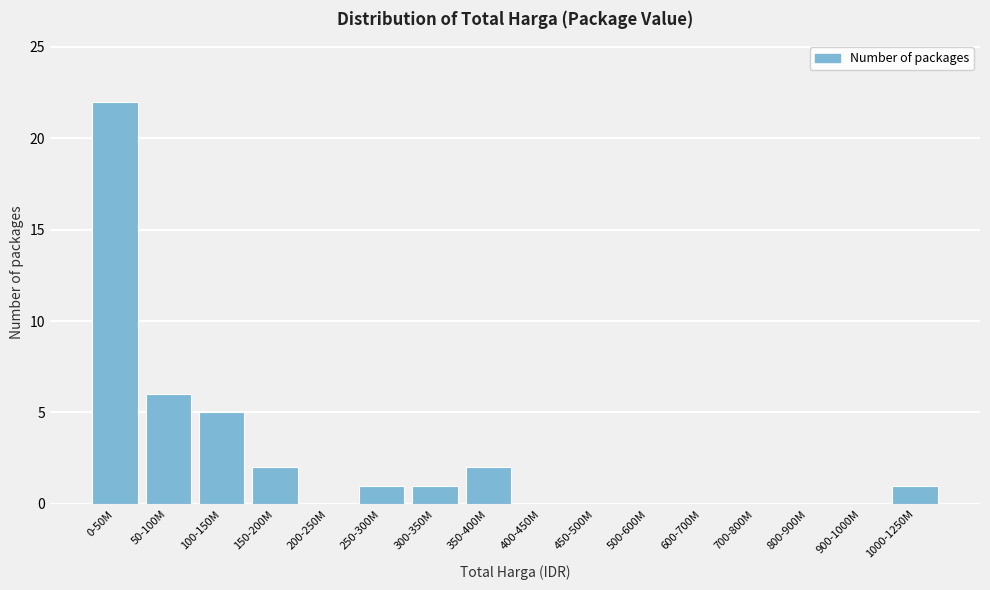

Reading left to right, what are all the values shown in this chart?

0-50M=22	50-100M=6	100-150M=5	150-200M=2	200-250M=0	250-300M=1	300-350M=1	350-400M=2	400-450M=0	450-500M=0	500-600M=0	600-700M=0	700-800M=0	800-900M=0	900-1000M=0	1000-1250M=1